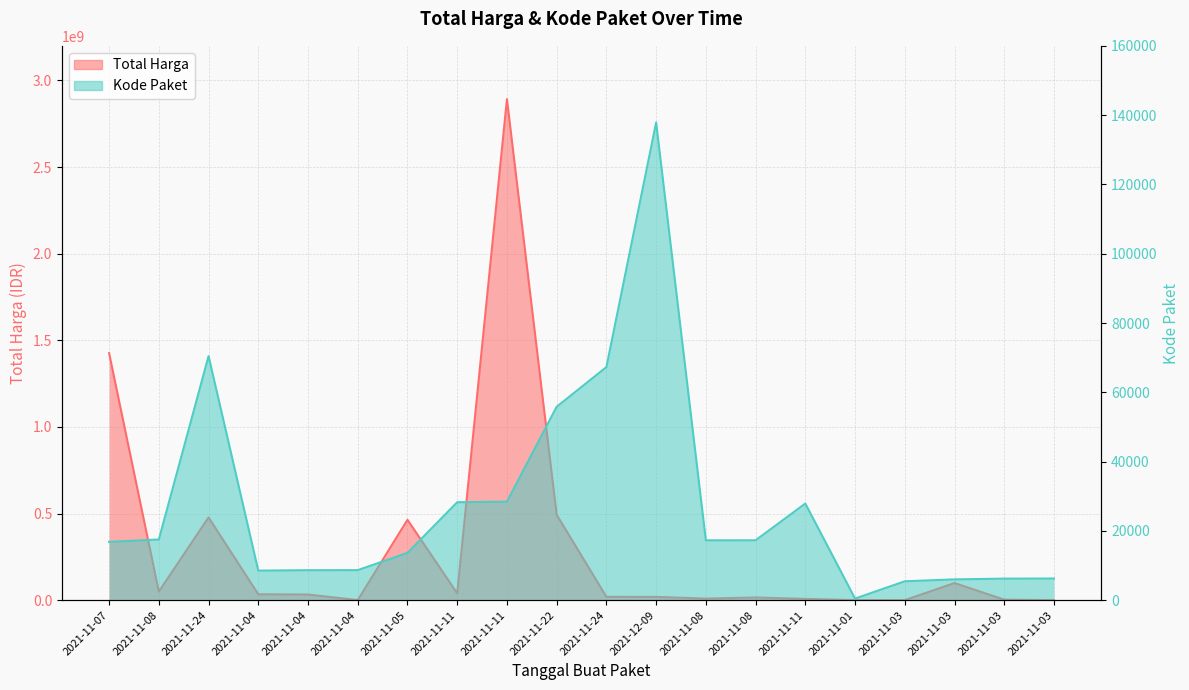

The Total Harga series shows 712629200 at 2021-11-22. True or false?

False